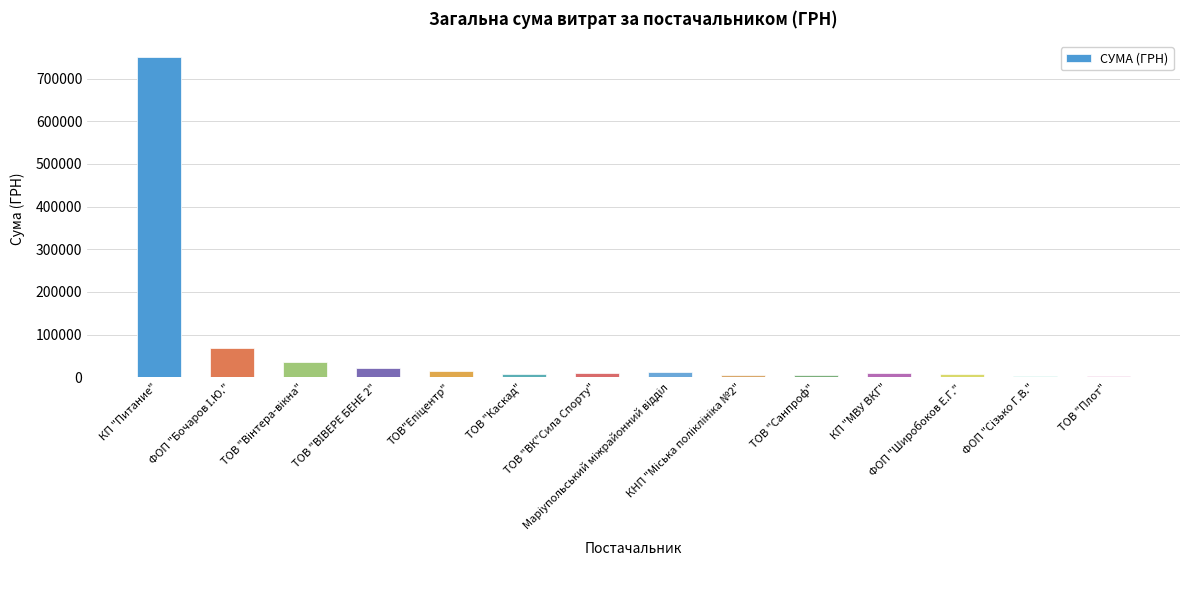

What is the sum of all values?

956681.8